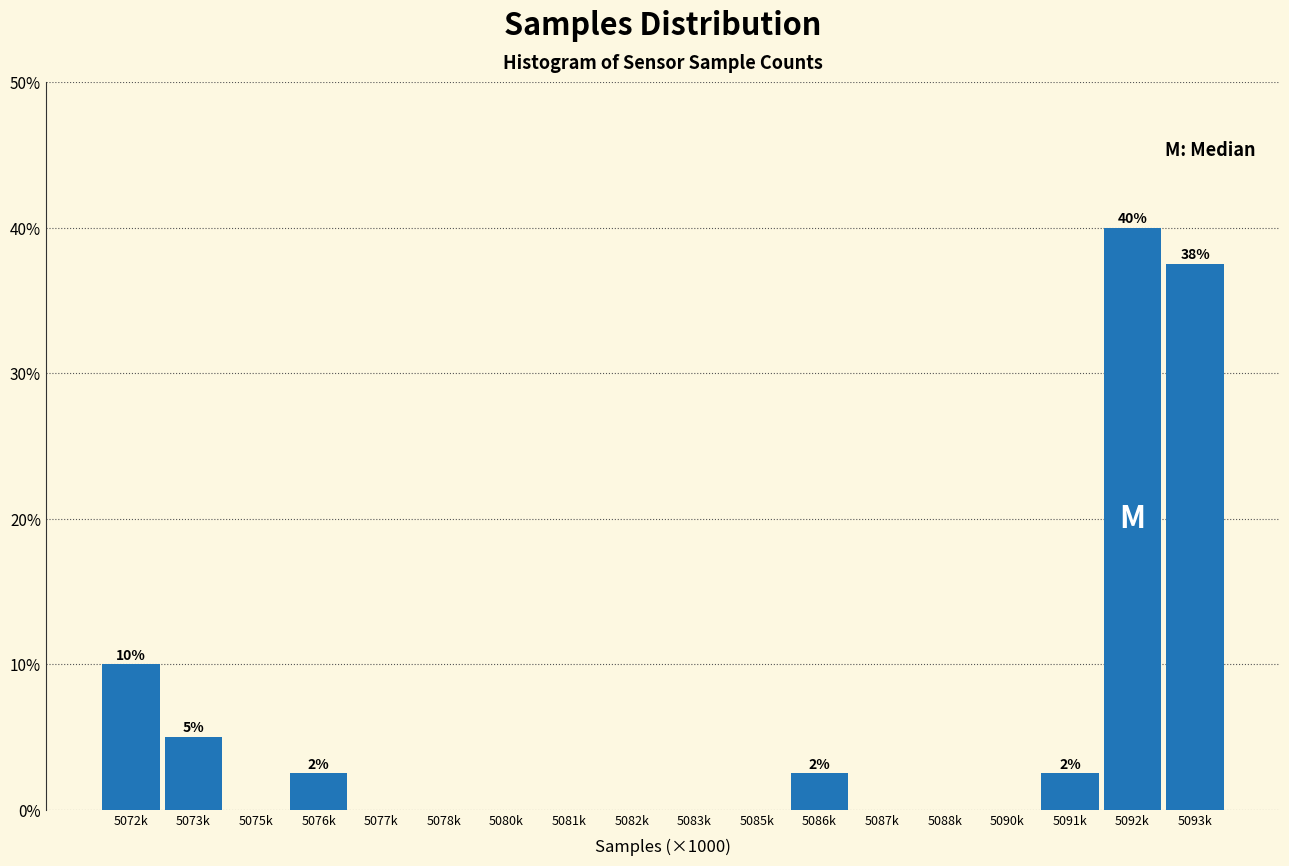

Reading left to right, extract all data points from this chart.

5072k=10.0	5073k=5.0	5075k=0.0	5076k=2.5	5077k=0.0	5078k=0.0	5080k=0.0	5081k=0.0	5082k=0.0	5083k=0.0	5085k=0.0	5086k=2.5	5087k=0.0	5088k=0.0	5090k=0.0	5091k=2.5	5092k=40.0	5093k=37.5